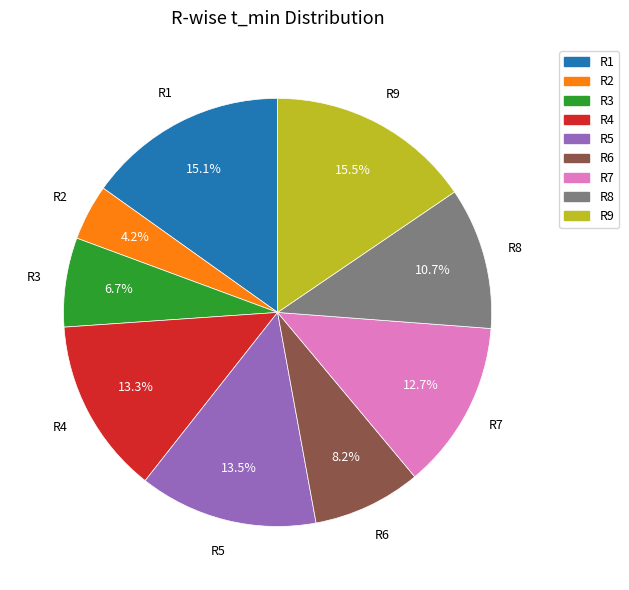

What is the smallest slice in the pie chart?

R2